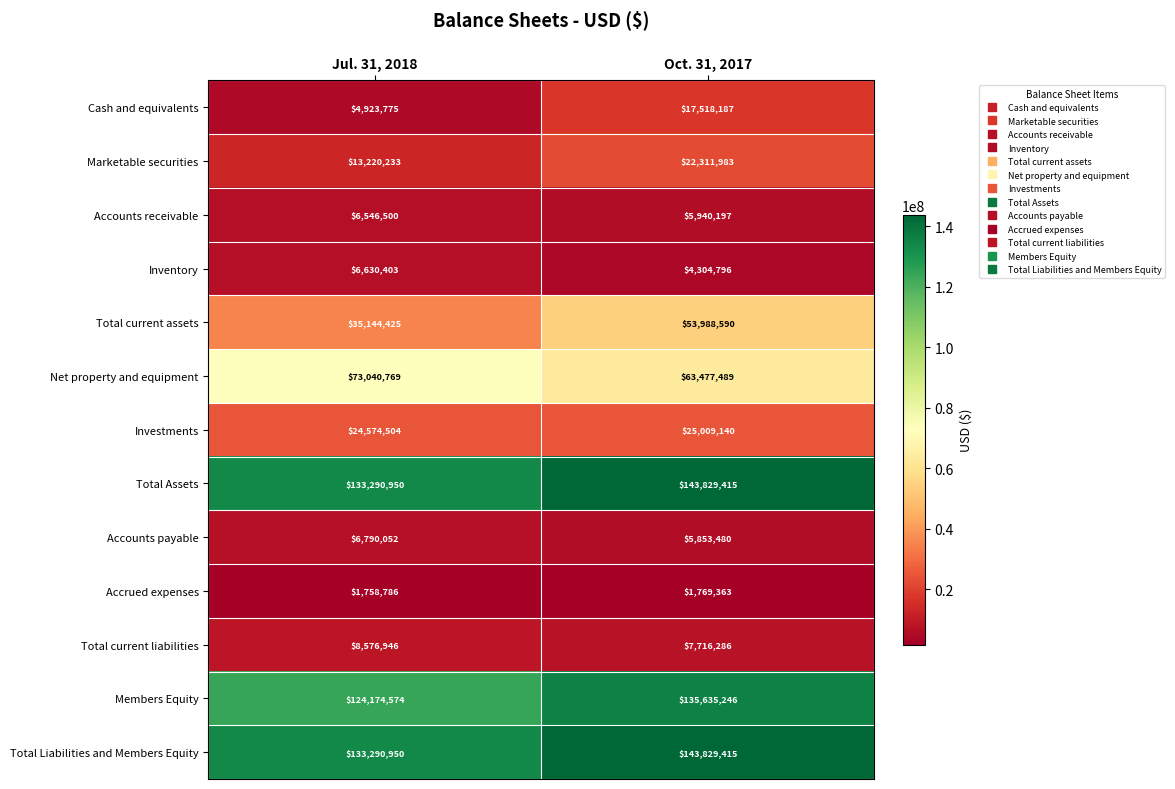

Between Jul. 31, 2018 and Oct. 31, 2017, which series saw the biggest shift?

Total current assets